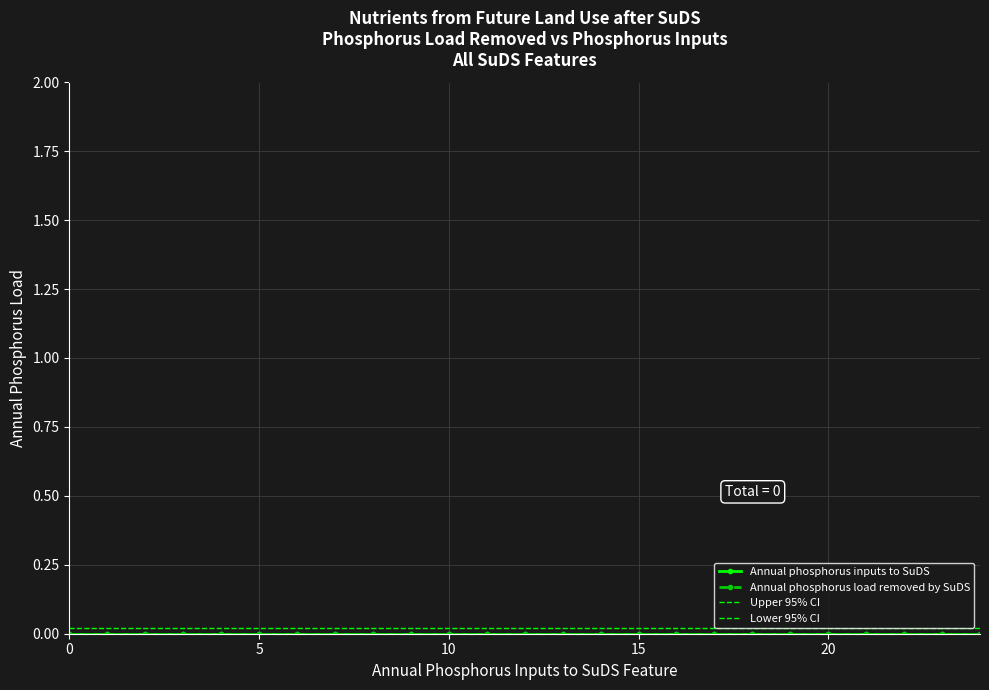

True or false: Annual phosphorus inputs to SuDS has more than 1 interior local peaks.

False